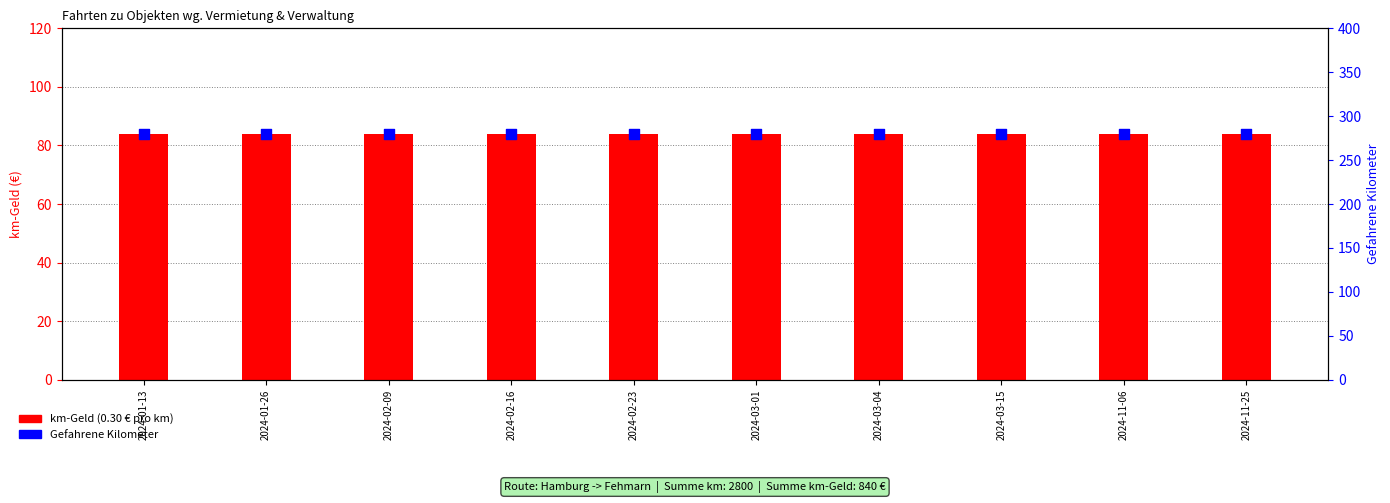

At which category is the sum across all series the highest?

2024-01-13